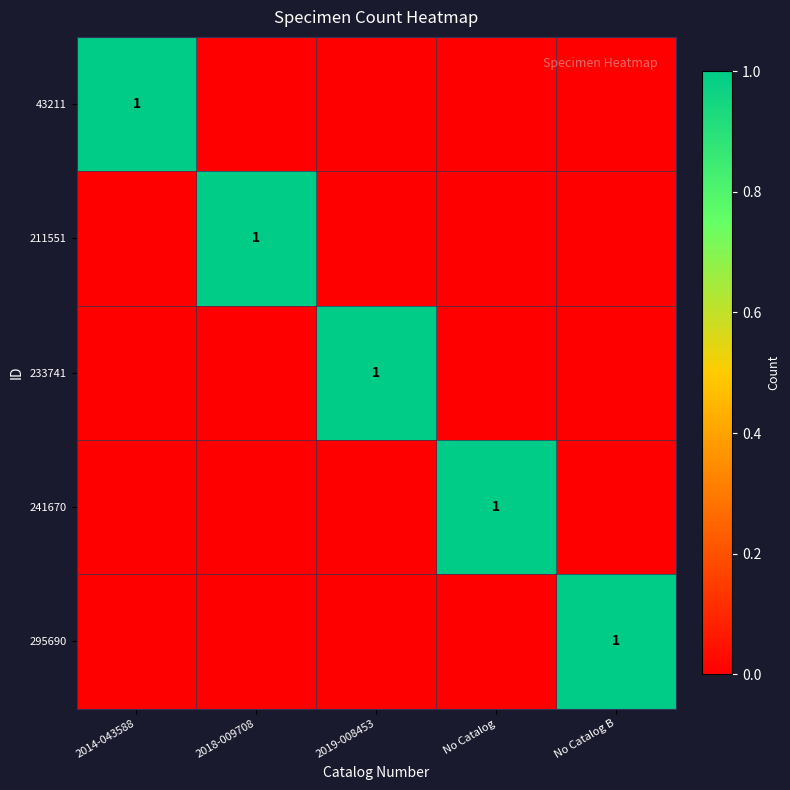

The value of 43211 at 2014-043588 is 1. True or false?

True